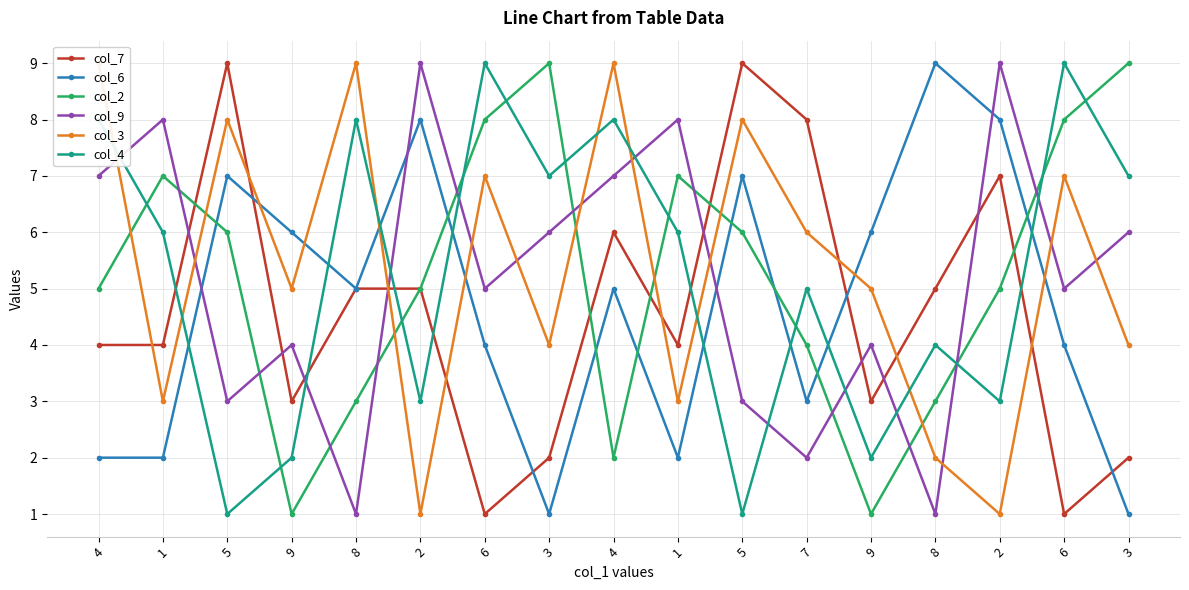

Rank the series at 9 from highest to lowest value.

col_6, col_3, col_9, col_7, col_4, col_2